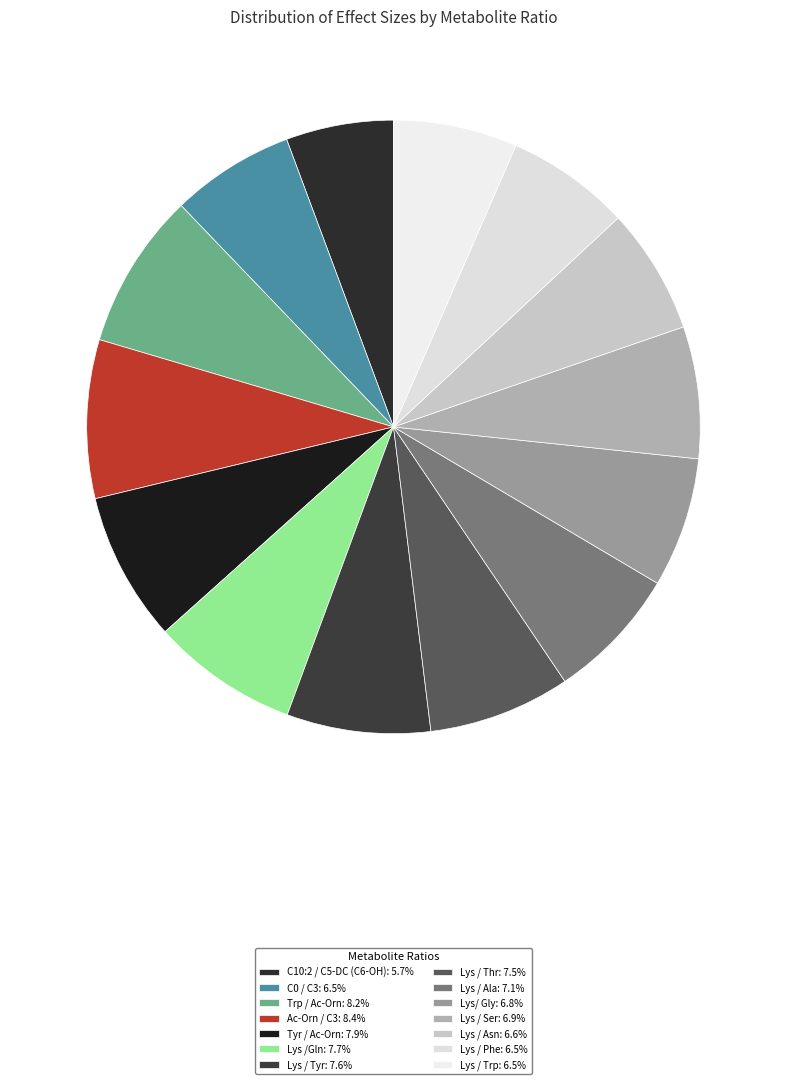

How many slices are in this pie chart?

14